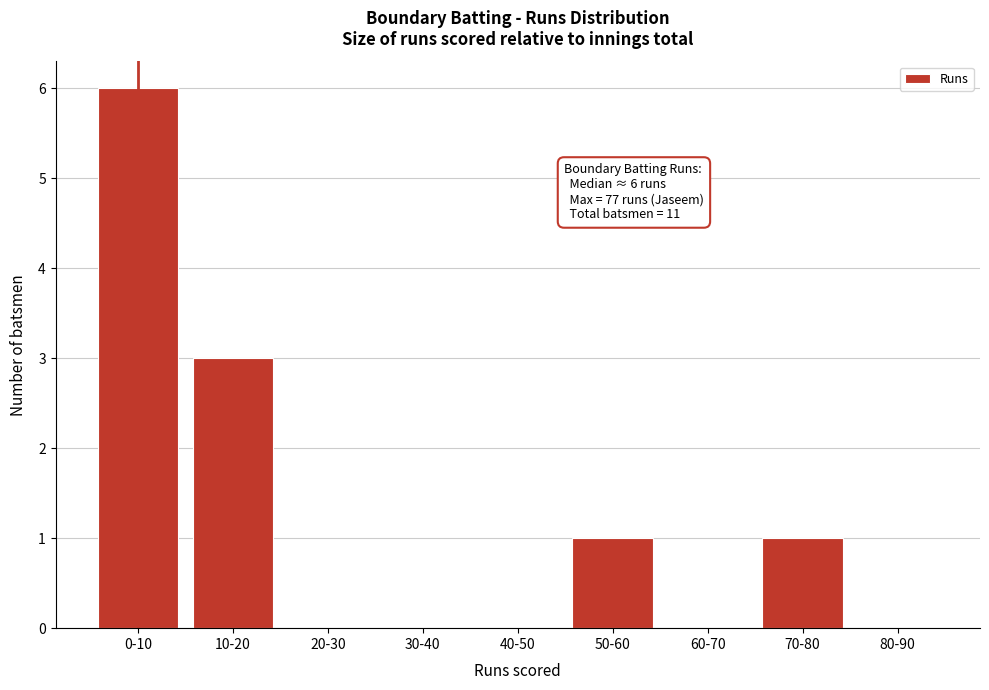

Reading right to left, what are all the values shown in this chart?

80-90=0	70-80=1	60-70=0	50-60=1	40-50=0	30-40=0	20-30=0	10-20=3	0-10=6